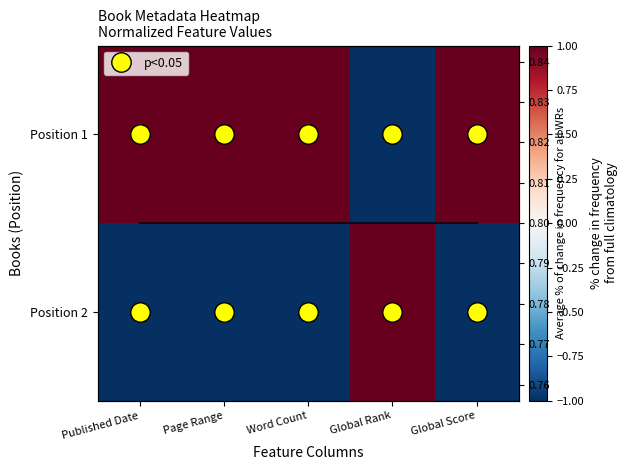

What is the spread (max minus min) of values at Word Count?

2